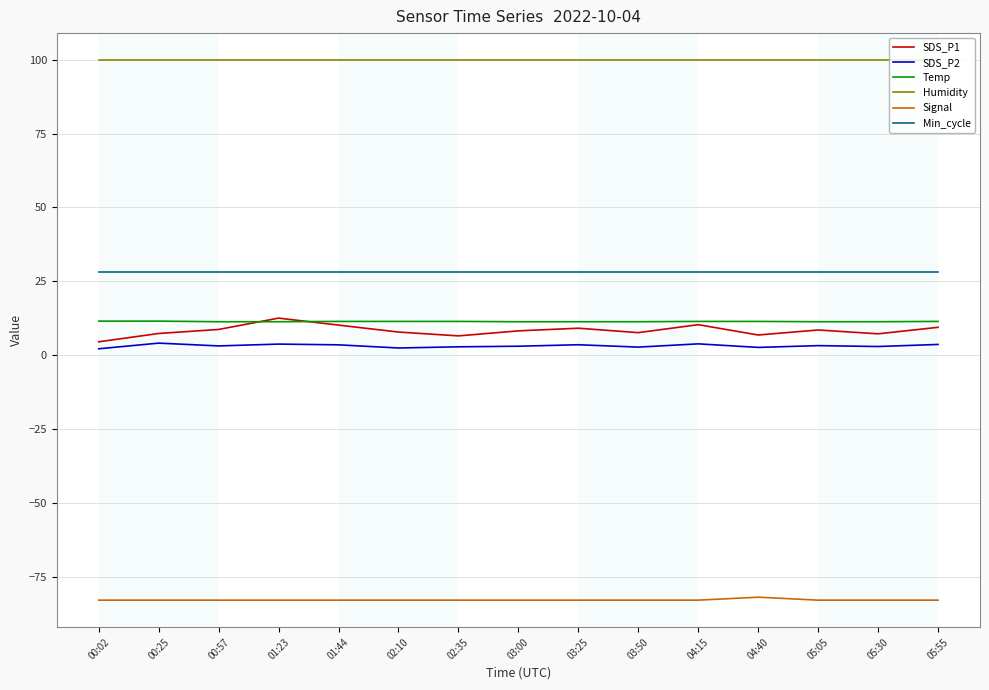

Is the value of SDS_P2 at 01:23 greater than the value of Signal at 02:10?

Yes